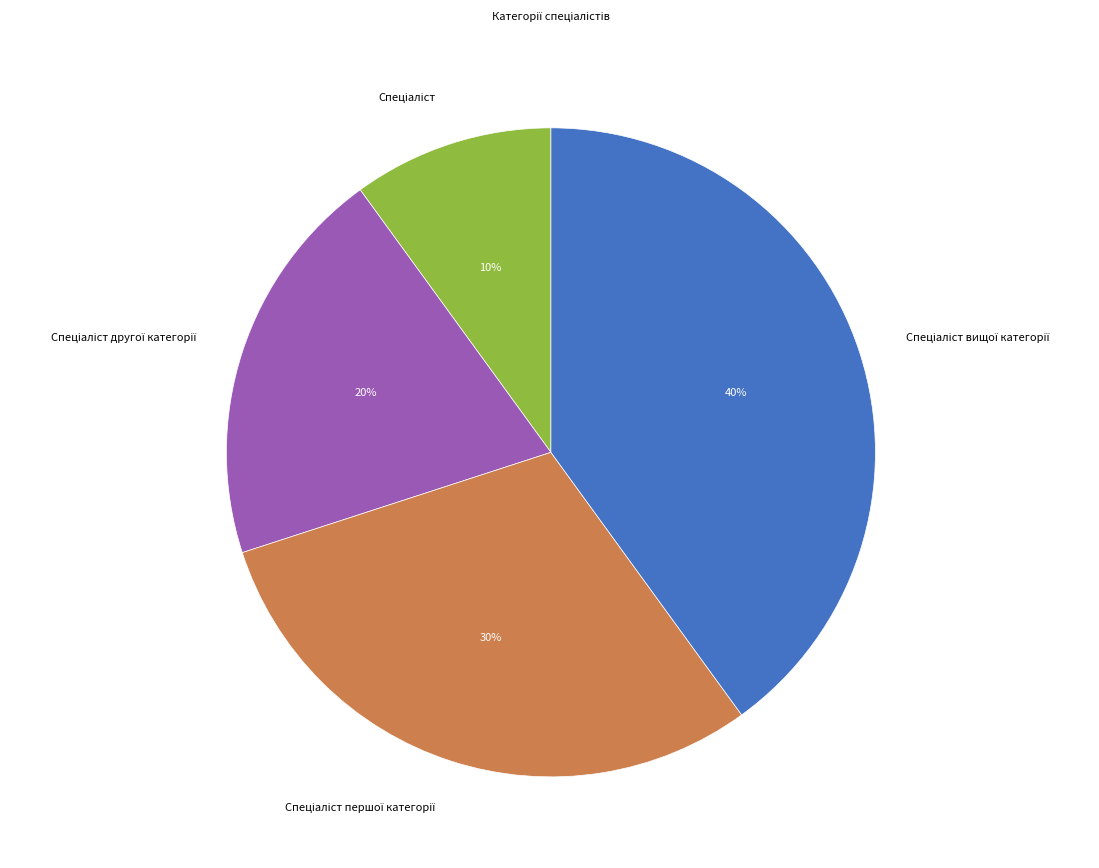

Is there a majority slice in this chart?

No